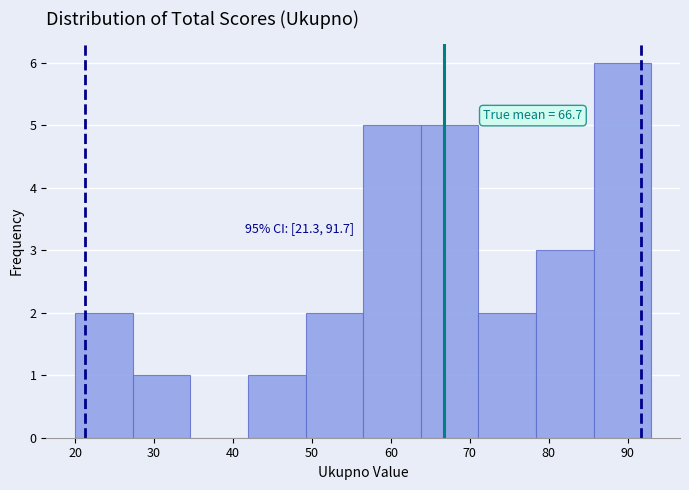

Over which range of the x-axis is the bar tallest?

85.7 to 93.0